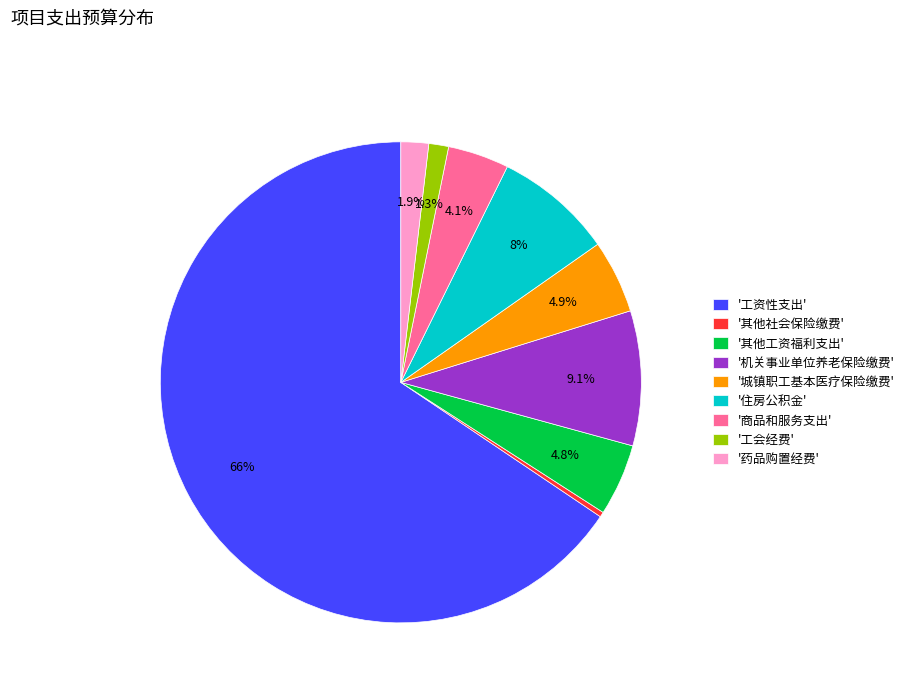

Approximately how many times larger is the value at '药品购置经费' compared to '其他工资福利支出'?

0.4